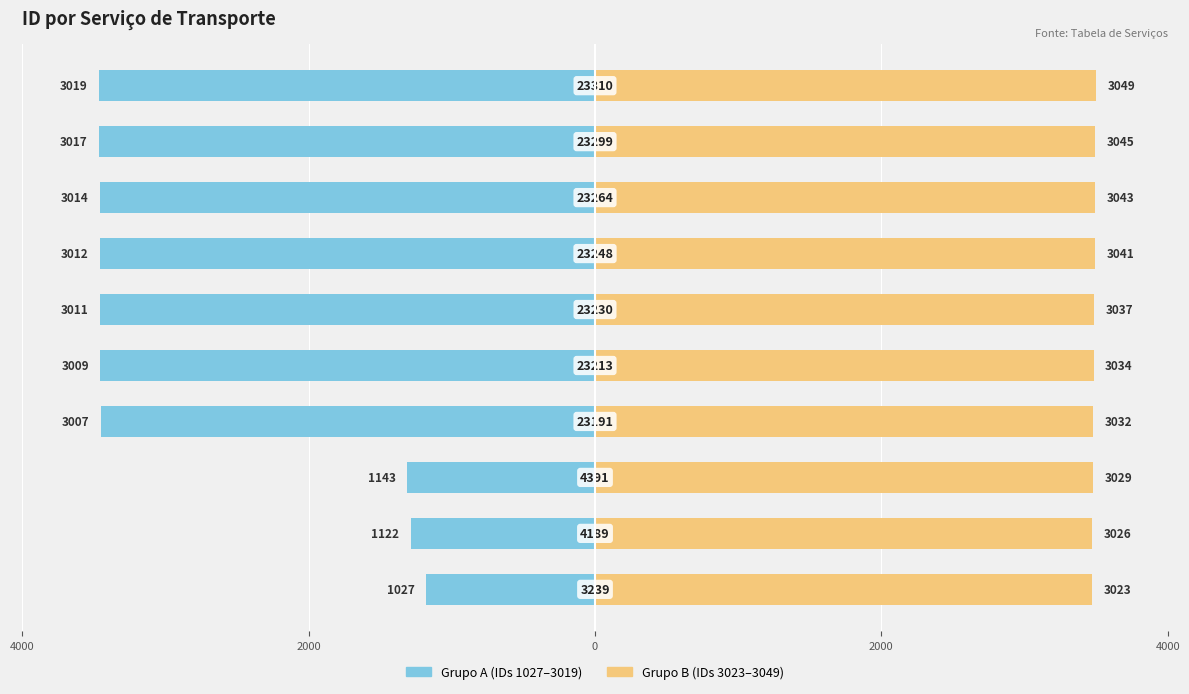

At how many categories does at least one series exceed -84?

10